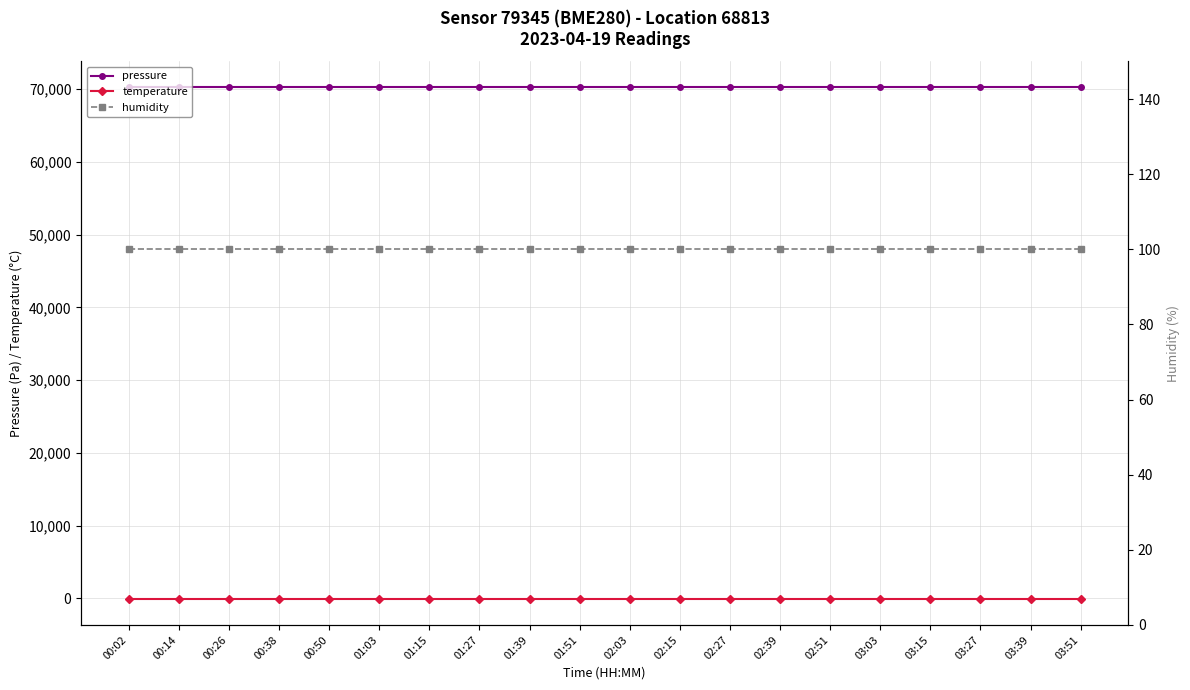

What is the average value of the pressure series?

70275.0